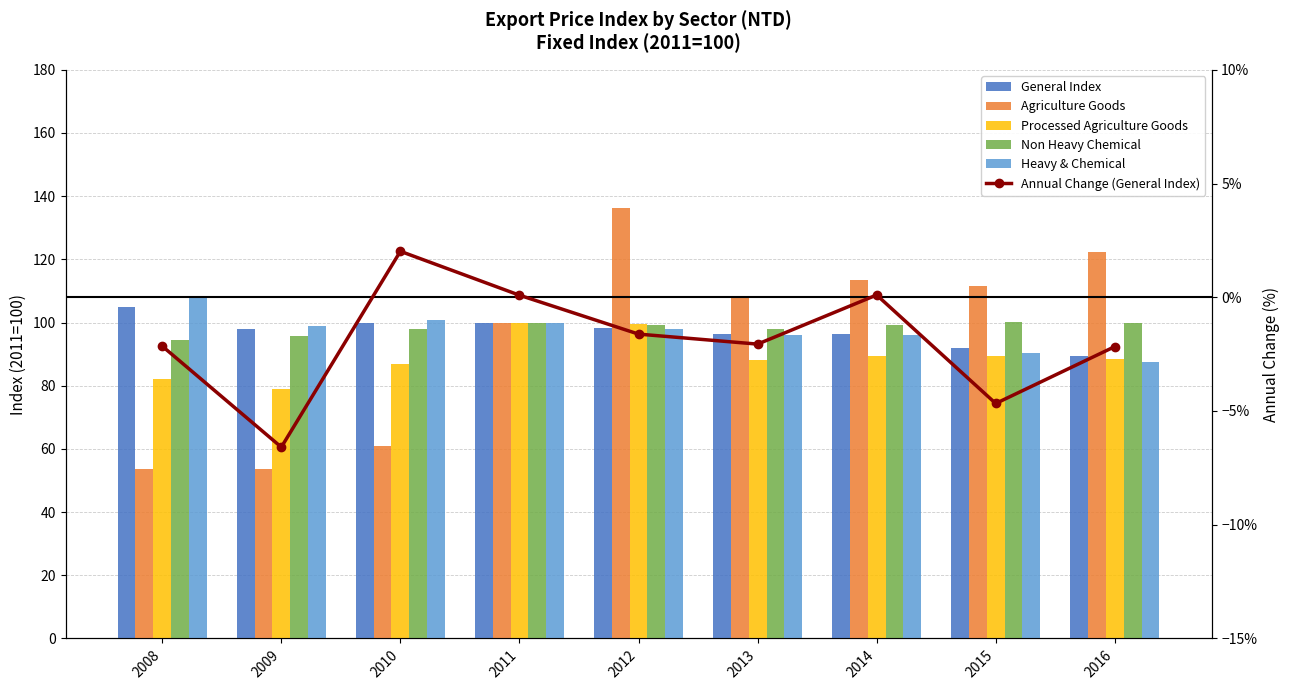

How many series are shown in this chart?

6